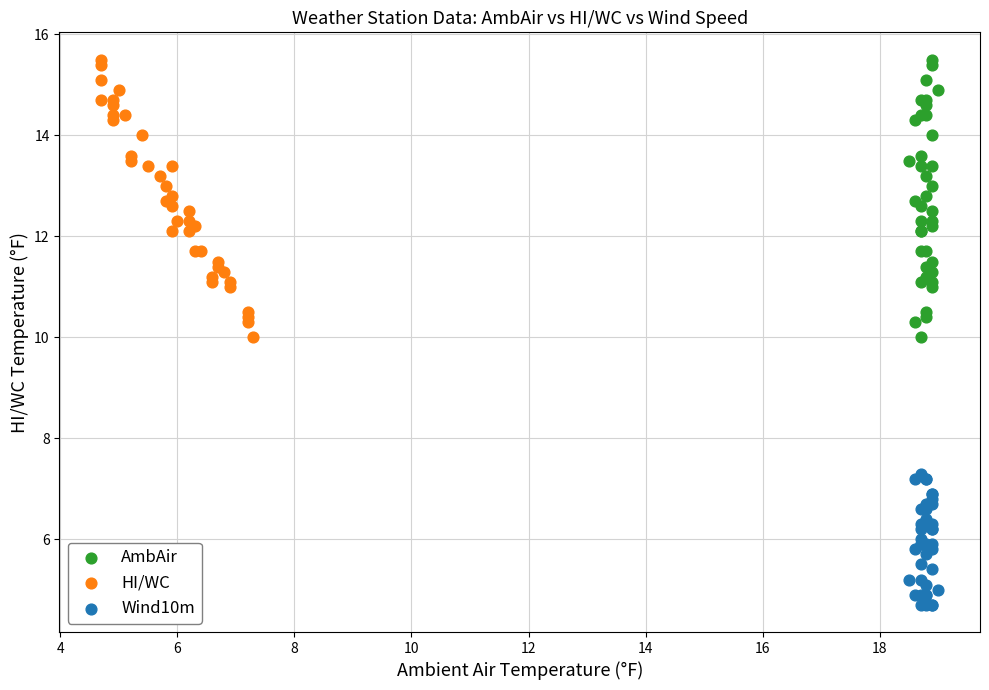

Which series reaches the minimum Y coordinate?

Wind10m